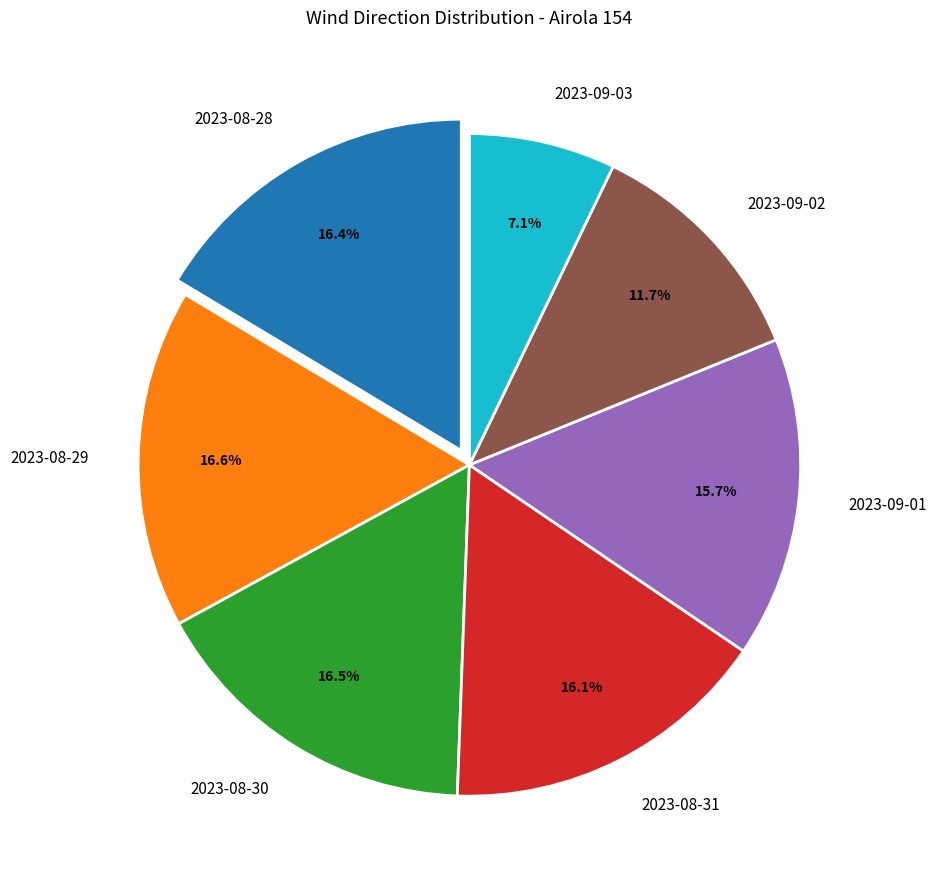

To the nearest percent, what is the combined percentage of 2023-09-02 and 2023-08-30?

28%